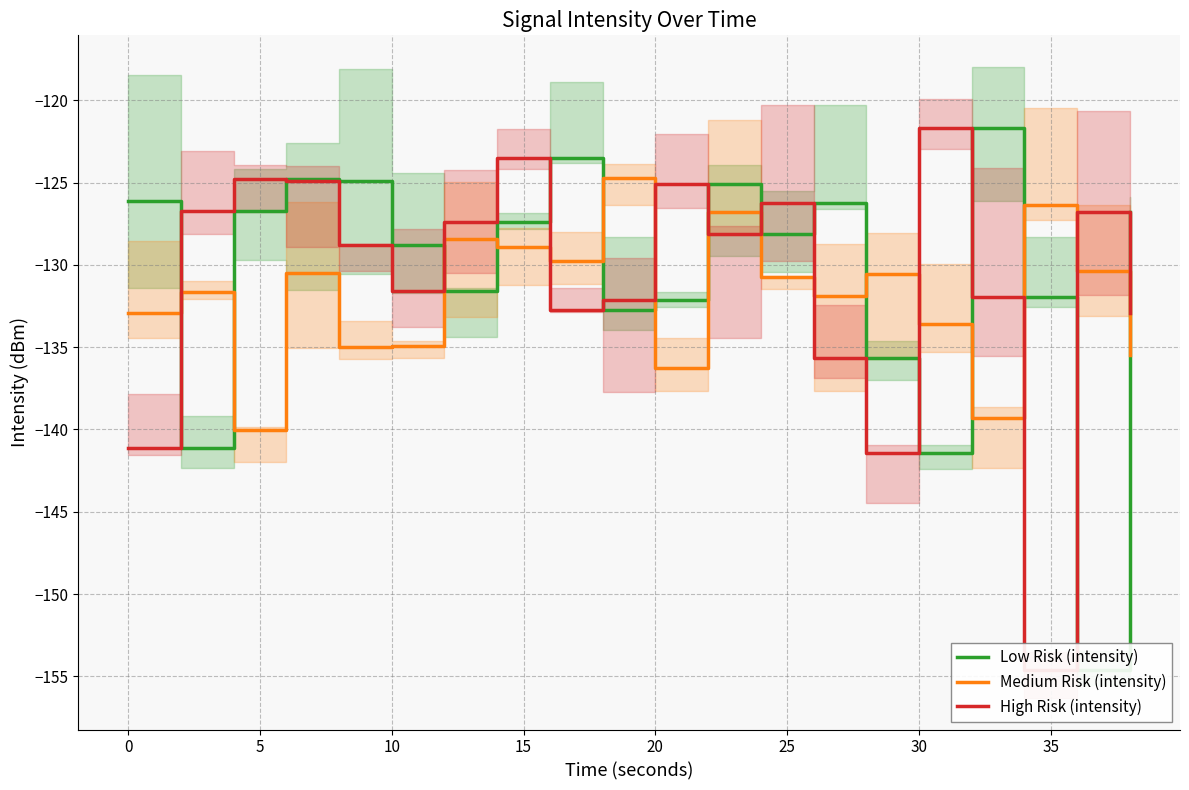

How many interior local peaks does the Low Risk (intensity) series have?

5